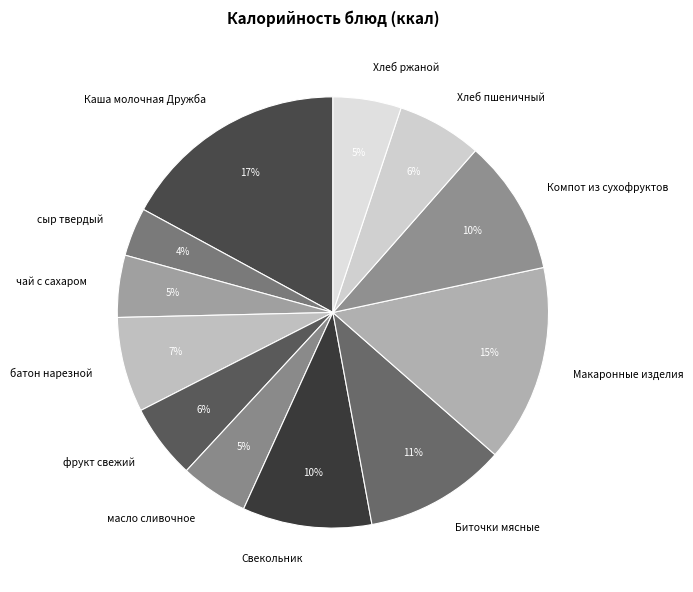

To the nearest percent, what is the difference between the Хлеб ржаной and Биточки мясные slice percentages?

6%